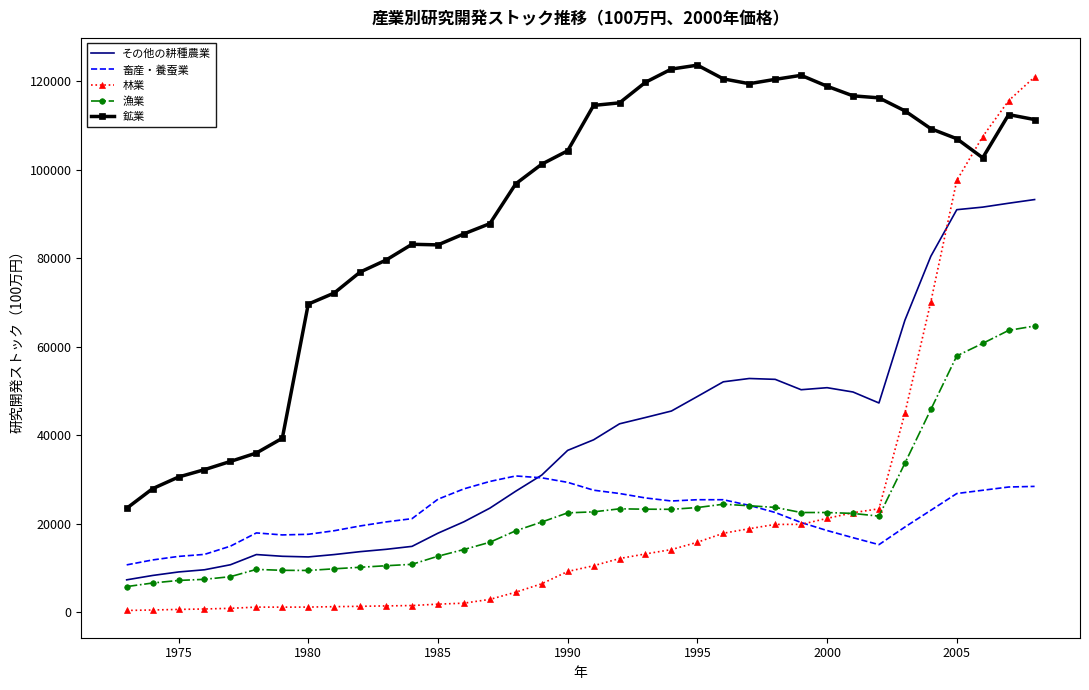

How many intersections are there between 林業 and 鉱業?

1